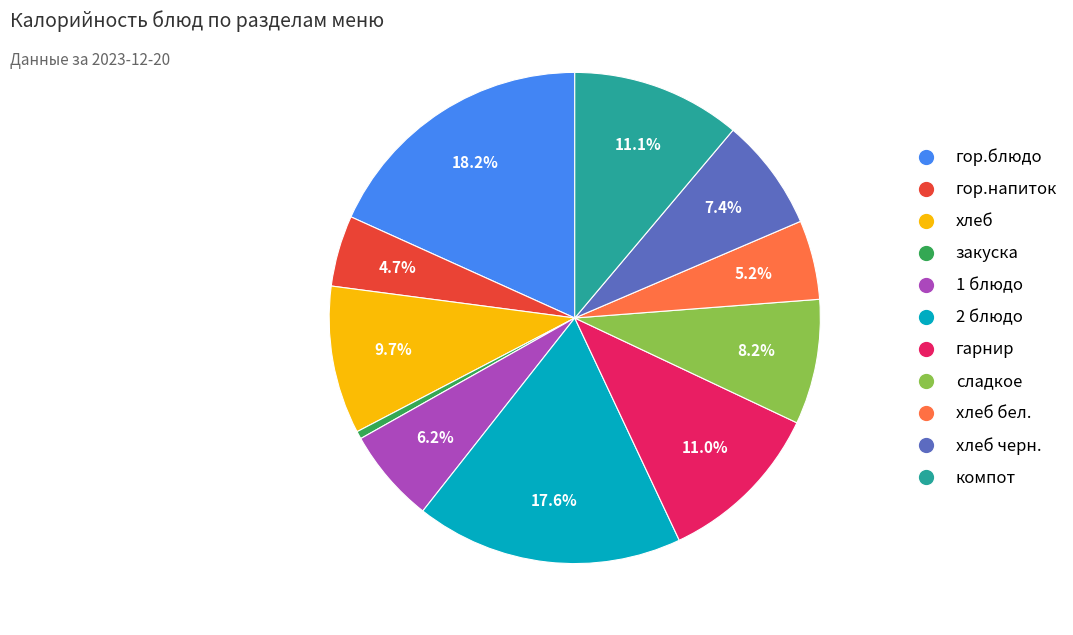

Does any single category account for the majority?

No